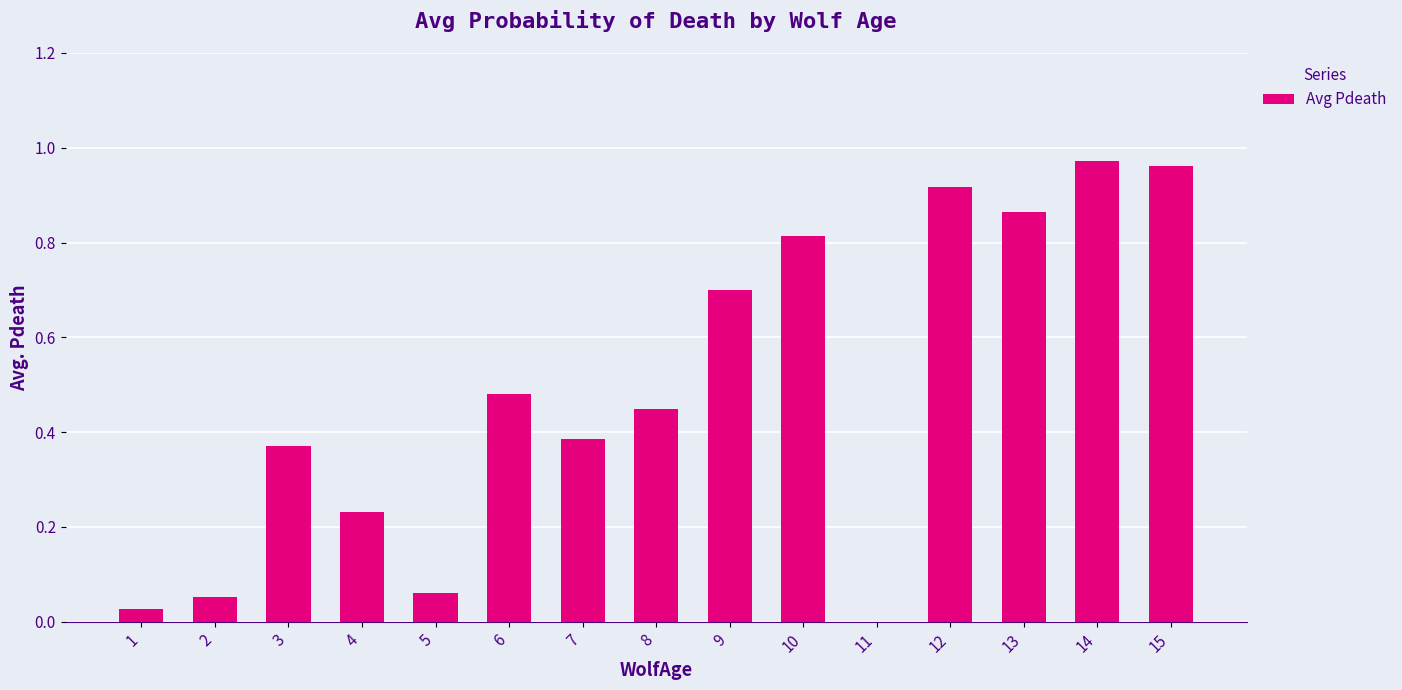

What is the sum of all values?

7.3